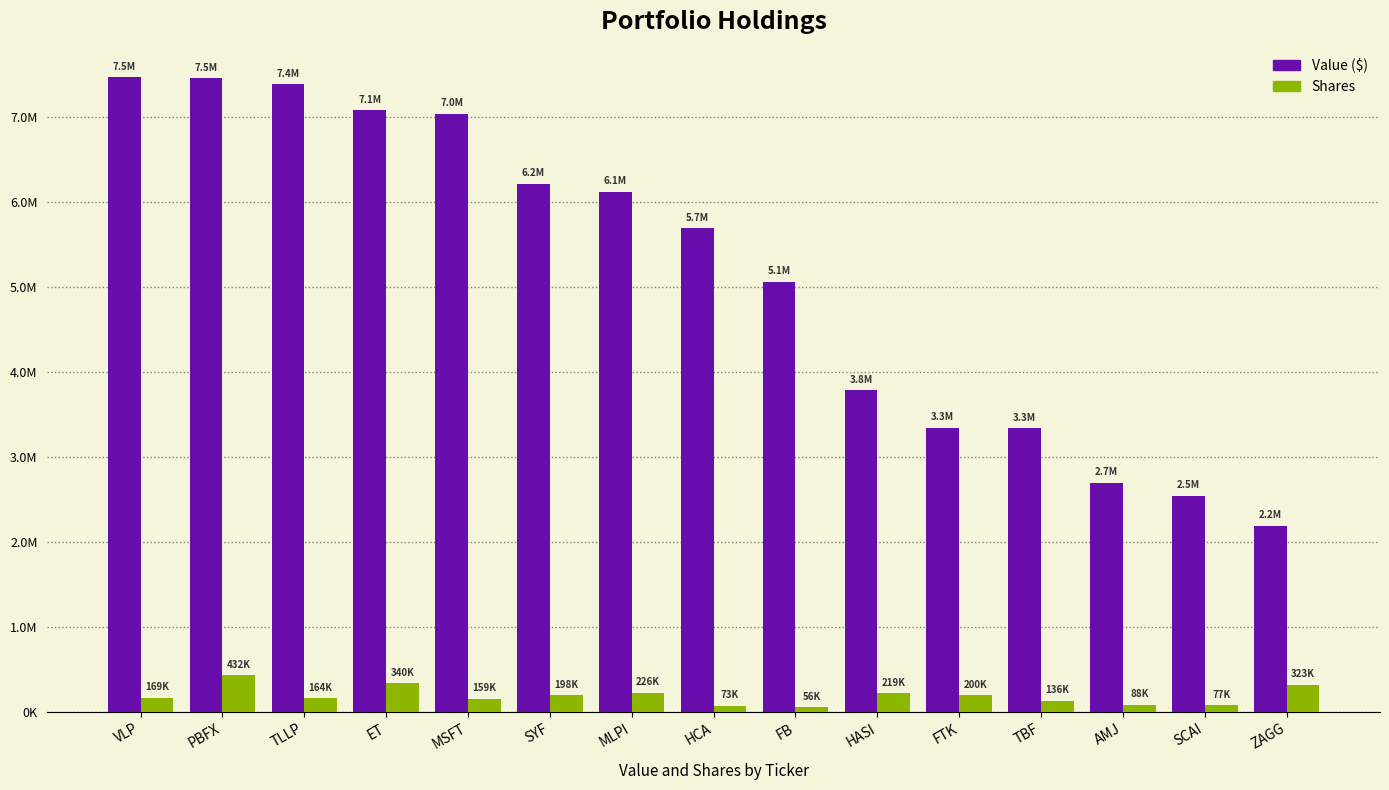

What is the difference between the highest and lowest values at TBF?

3199944